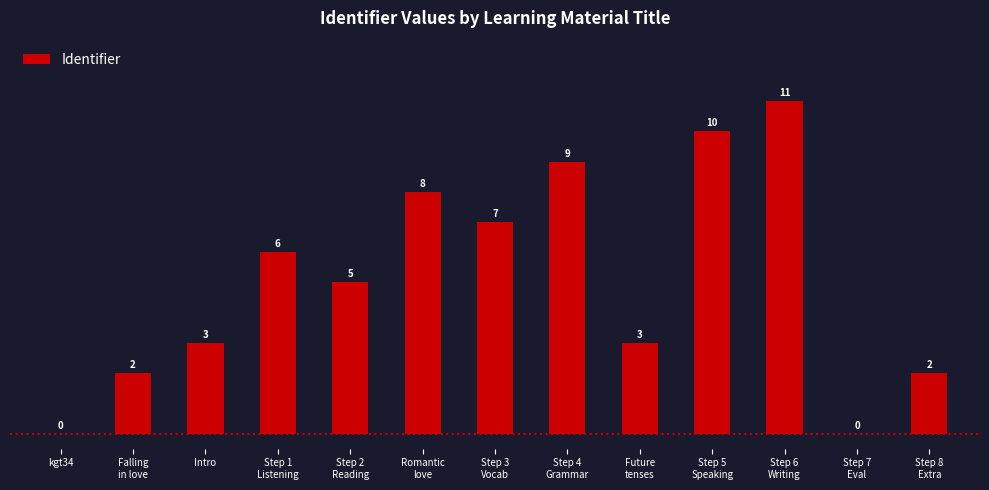

How many series are shown in this chart?

1